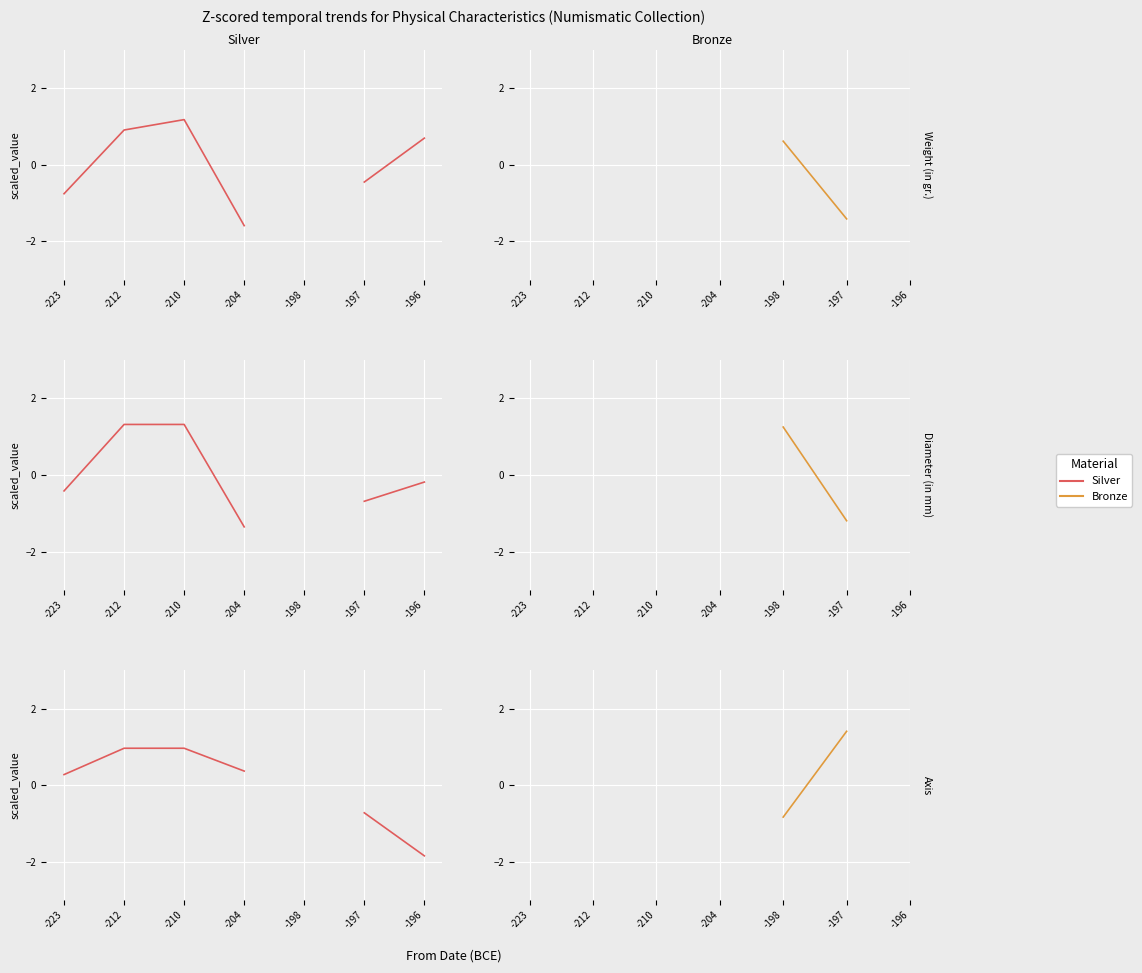

List the series in order of their peak value, highest first.

Bronze, Silver